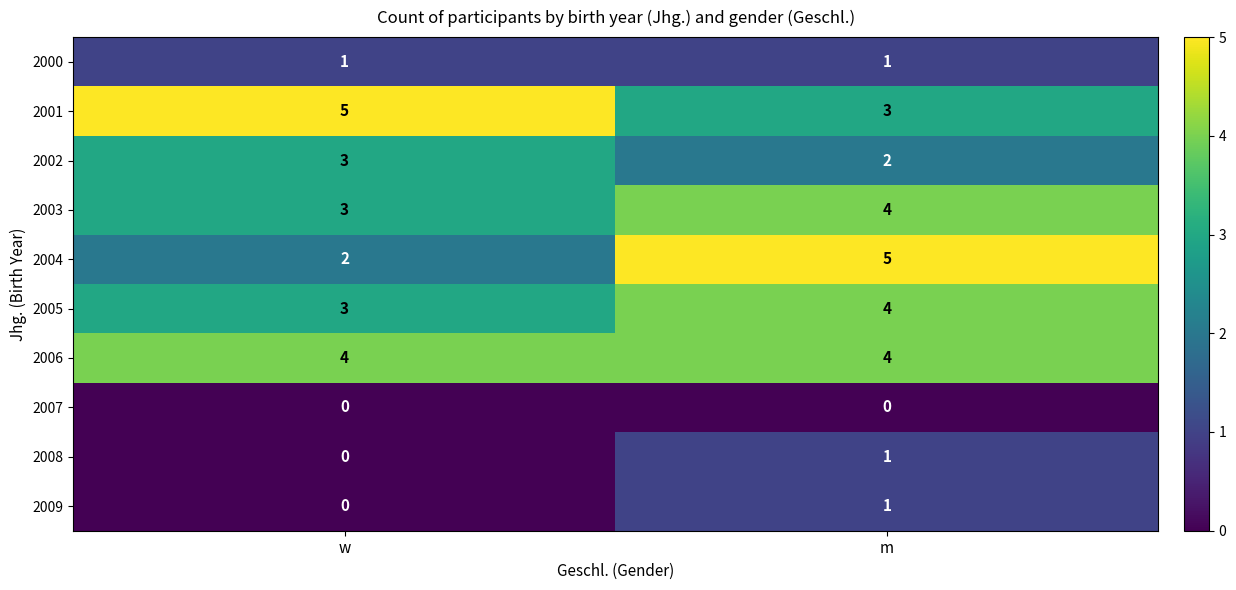

What is the maximum value for 2003?

4